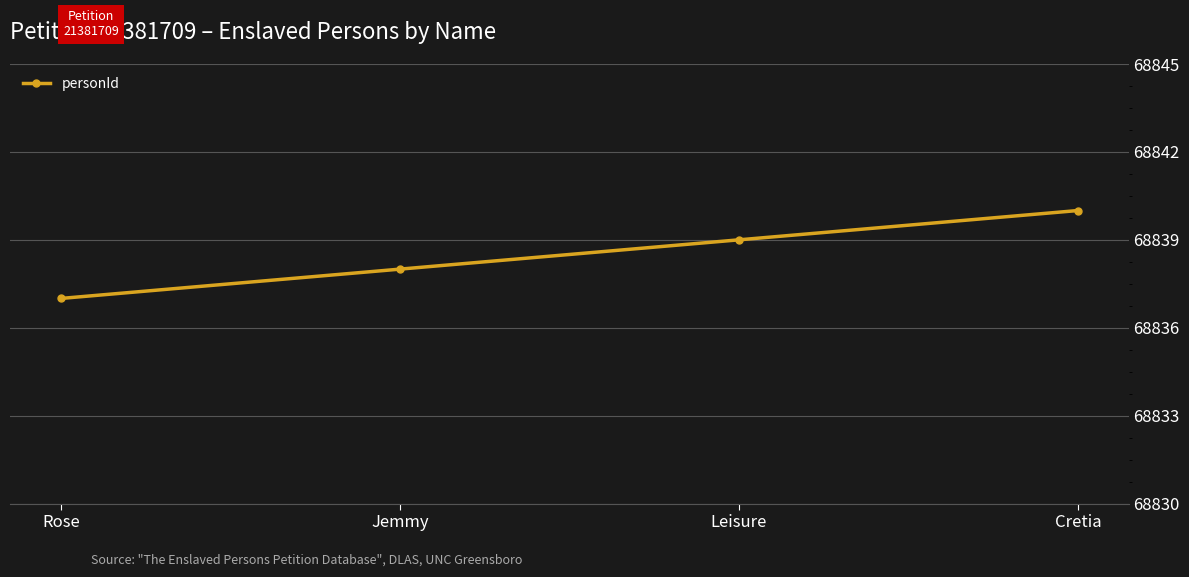

Reading left to right, what are all the values shown in this chart?

68837	68838	68839	68840